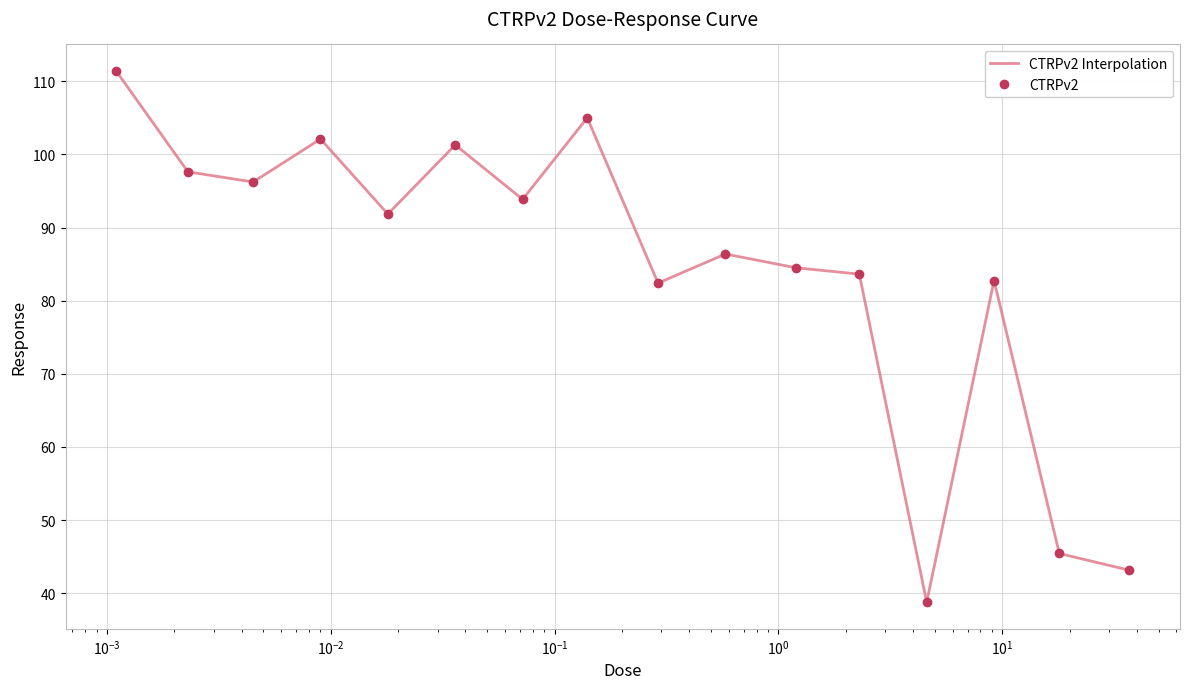

Reading left to right, transcribe all the data shown in this chart.

CTRPv2 Interpolation: 111.4	97.6	96.2	102.1	91.8	101.3	93.8	105.0	82.4	86.4	84.5	83.6	38.8	82.8	45.4	43.1
CTRPv2: 111.4	97.6	96.2	102.1	91.8	101.3	93.8	105.0	82.4	86.4	84.5	83.6	38.8	82.8	45.4	43.1